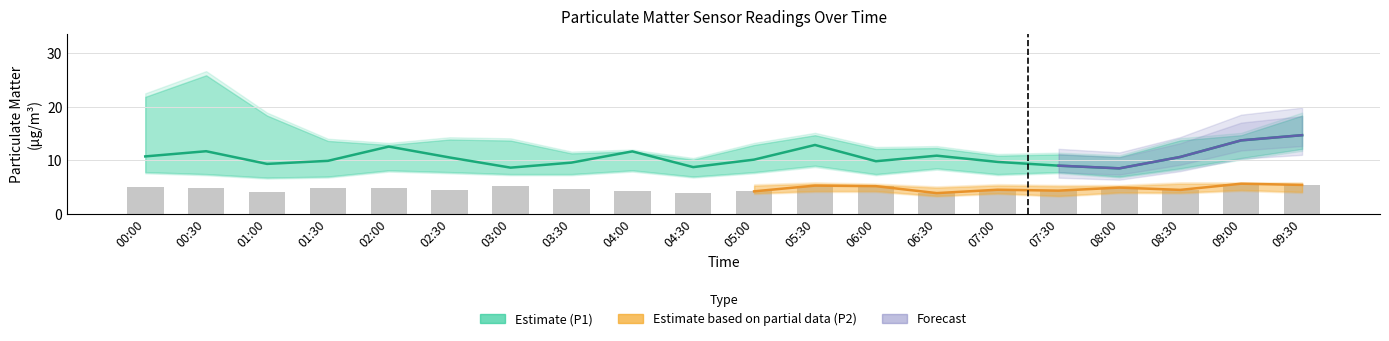

What is the sum of all P1 values?

213.3